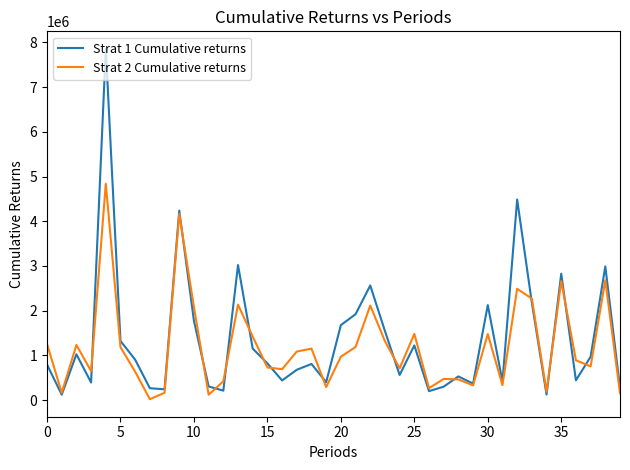

Which series has the largest range (max minus min)?

Strat 1 Cumulative returns